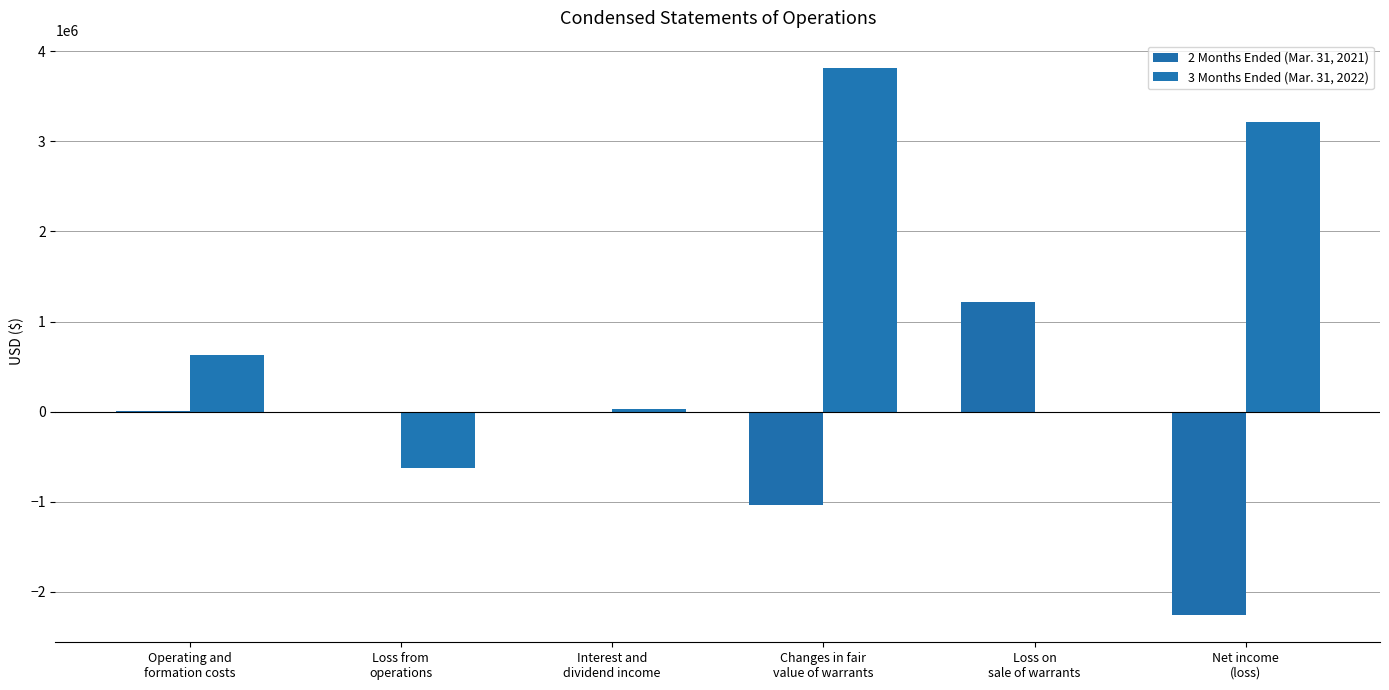

Count the number of categories in the chart.

6